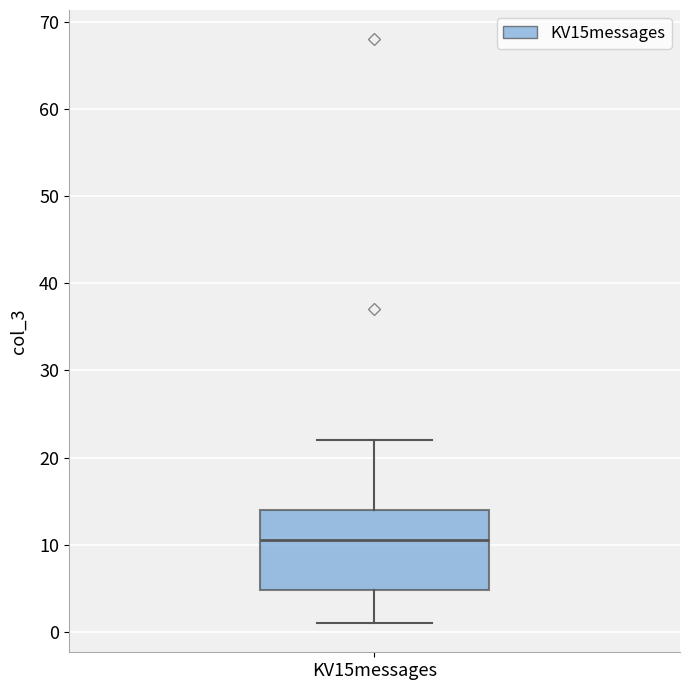

Where does the lower whisker of the box for KV15messages end on the y-axis? The values are not printed on the chart, so give them approximately, as read against the axis.

1